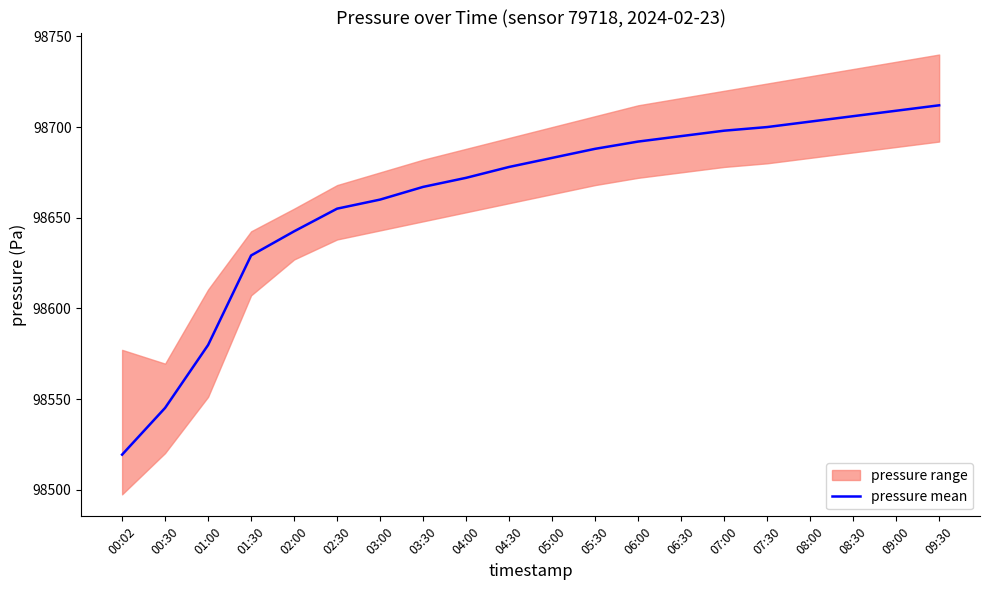

What is the value of the 1st point from the left?

98519.3